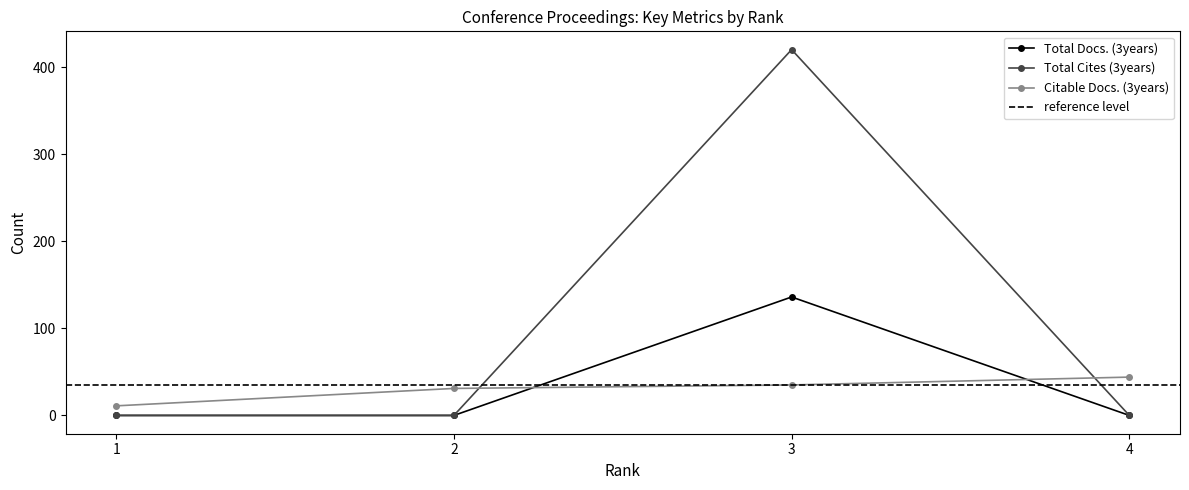

What is the value of the Citable Docs. (3years) point at the 2nd from the left?

31